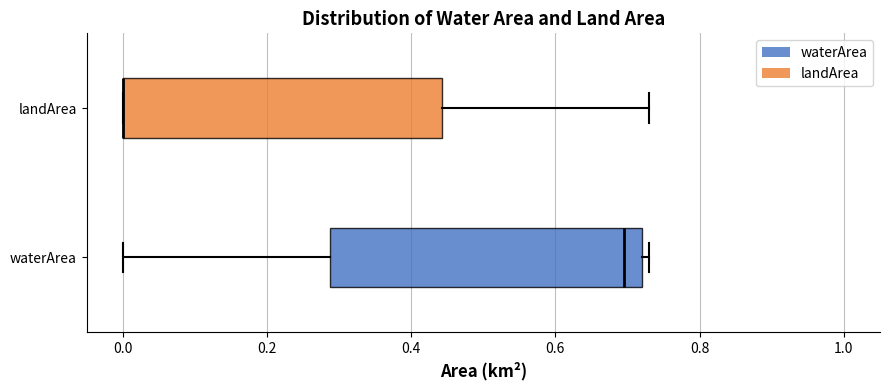

Reading bottom to top, transcribe this box plot: for each box, give where its median line is, the range the box spans, and where its two whiskers end, as read against the x-axis. The values are not printed on the chart, so give them approximately, as read against the axis.

waterArea: median 0.70, box 0.28 to 0.72, whiskers 0.00 to 0.74
landArea: median 0.00 (drawn on the box's left edge), box 0.00 to 0.44, whiskers 0.00 to 0.74